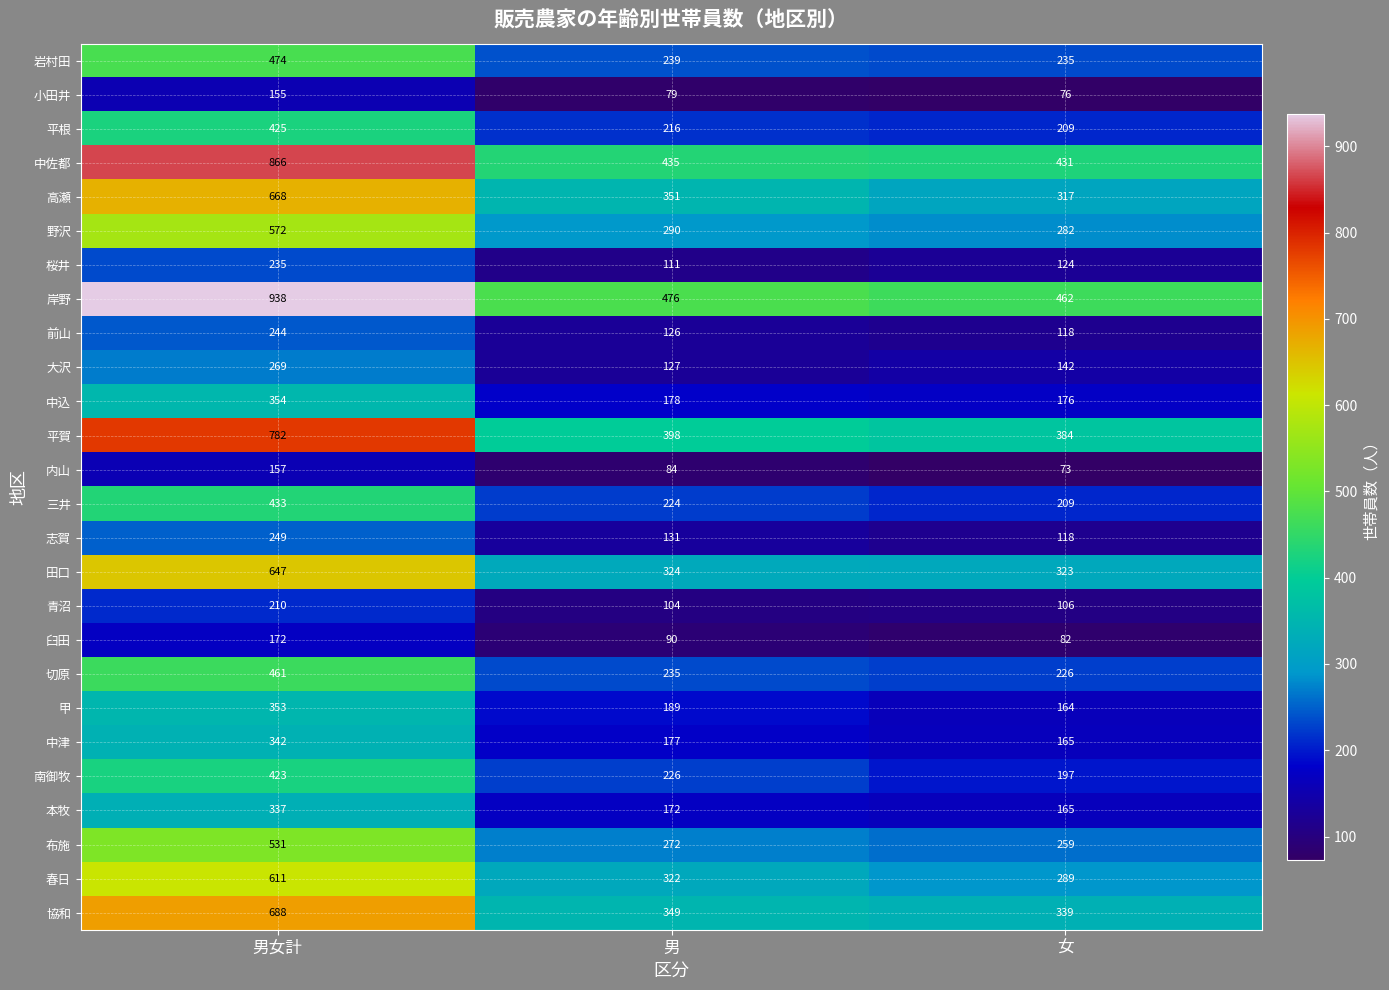

List the series in order of their peak value, highest first.

岸野, 中佐都, 平賀, 協和, 高瀬, 田口, 春日, 野沢, 布施, 岩村田, 切原, 三井, 平根, 南御牧, 中込, 甲, 中津, 本牧, 大沢, 志賀, 前山, 桜井, 青沼, 臼田, 内山, 小田井